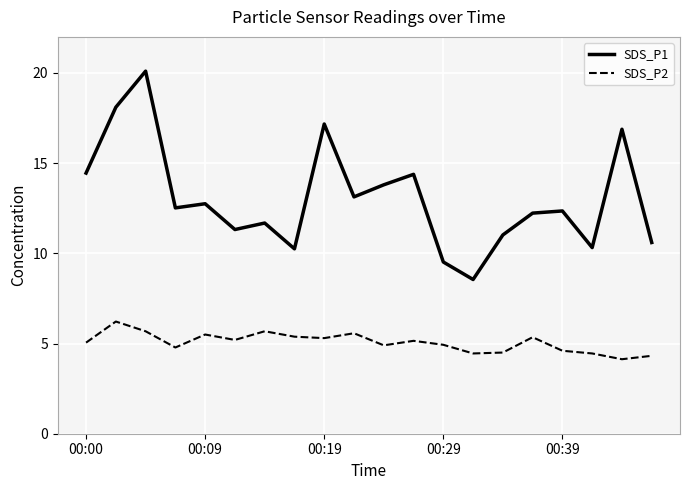

What is the greatest value displayed?

20.1